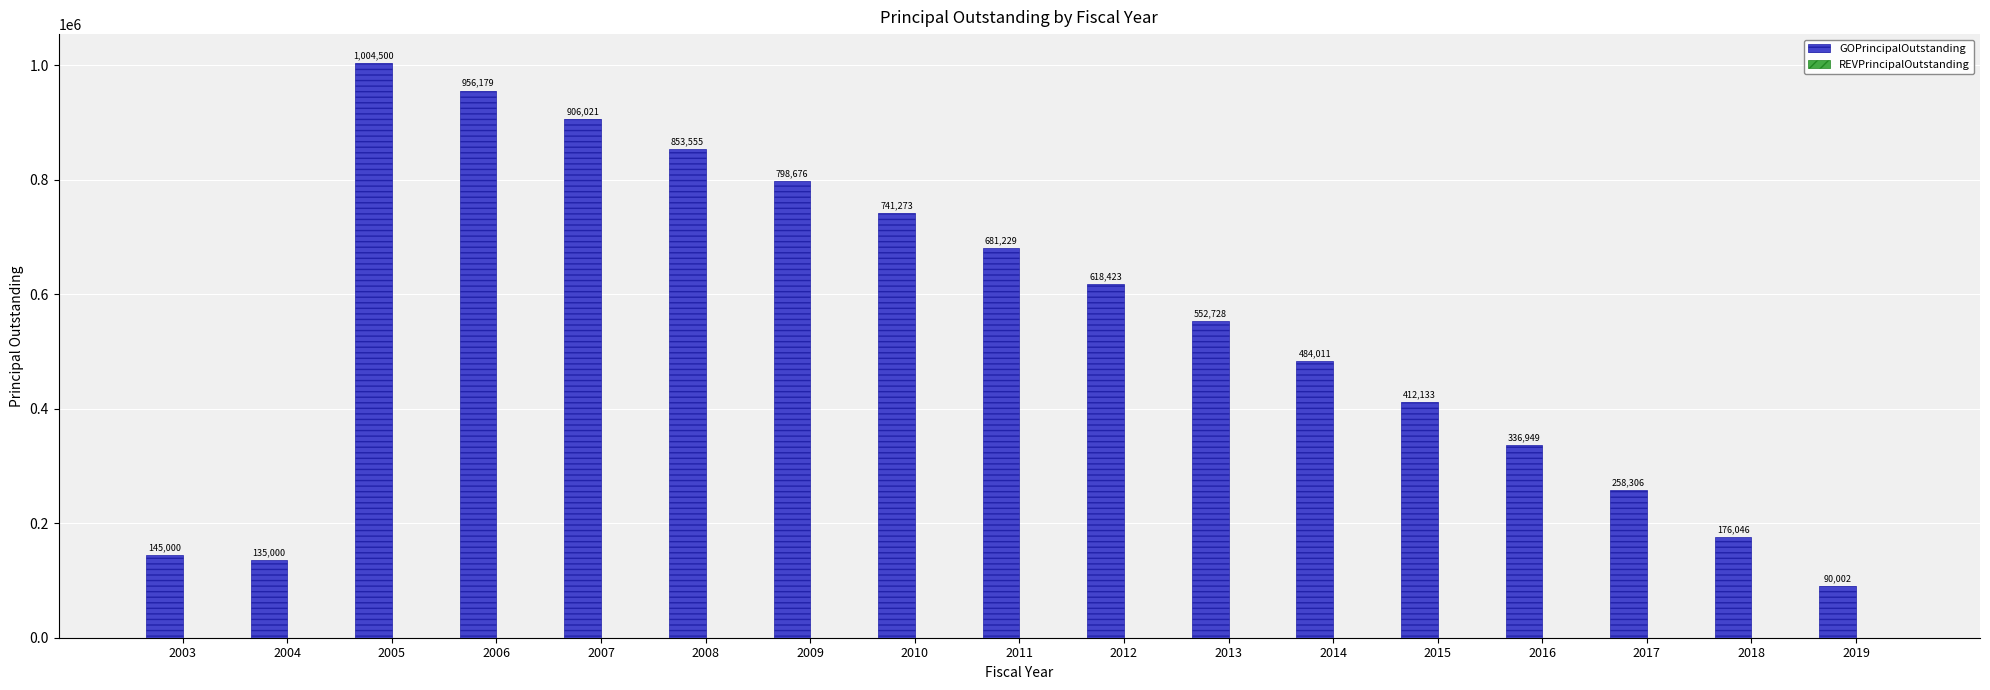

Where does the data first go above 552728?

2005